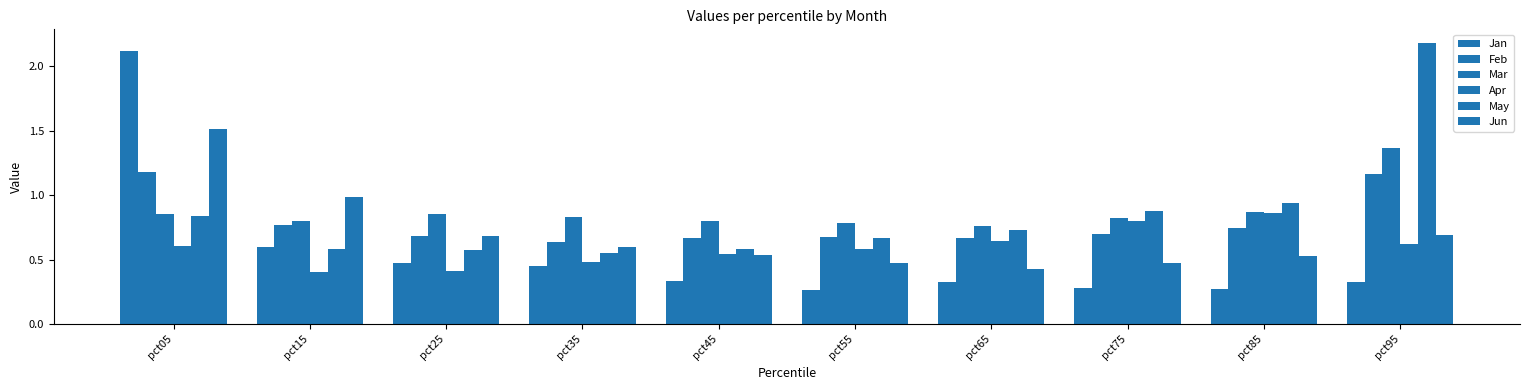

How many series are shown in this chart?

6